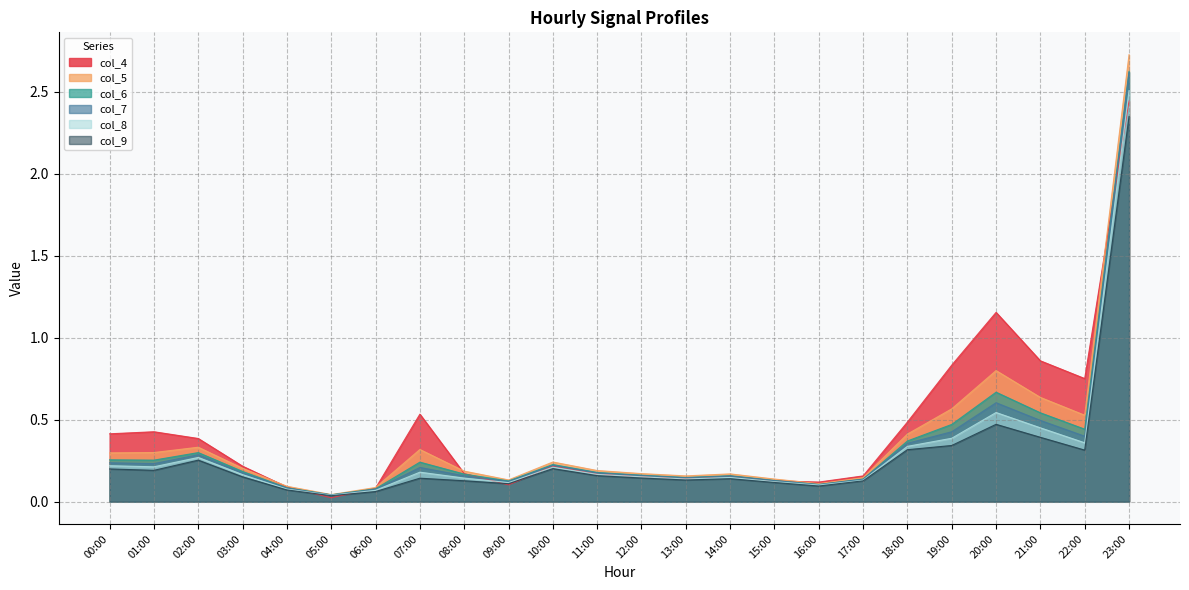

True or false: col_9 and col_7 cross at least once.

False